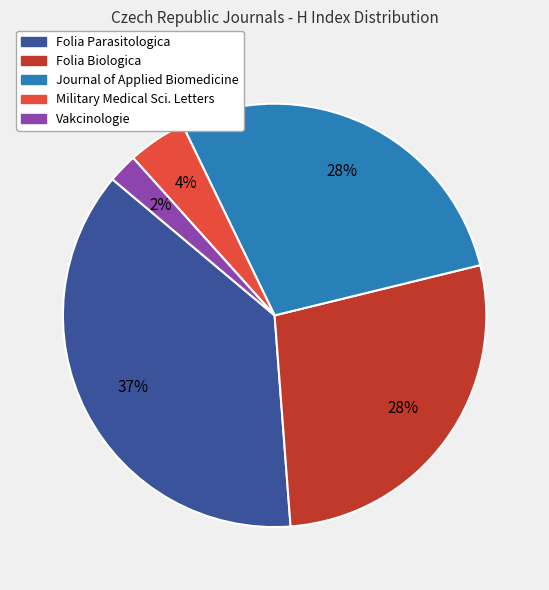

Is there a majority slice in this chart?

No